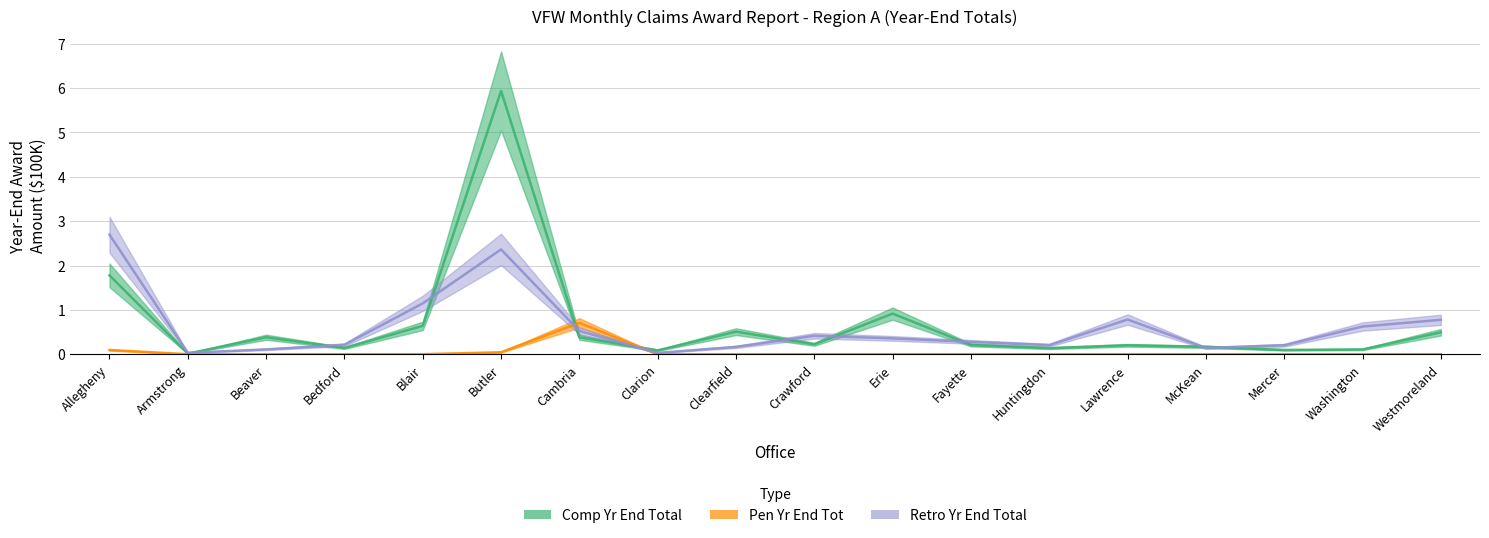

How many times do Pen Yr End Tot and Comp Yr End Total cross each other?

2